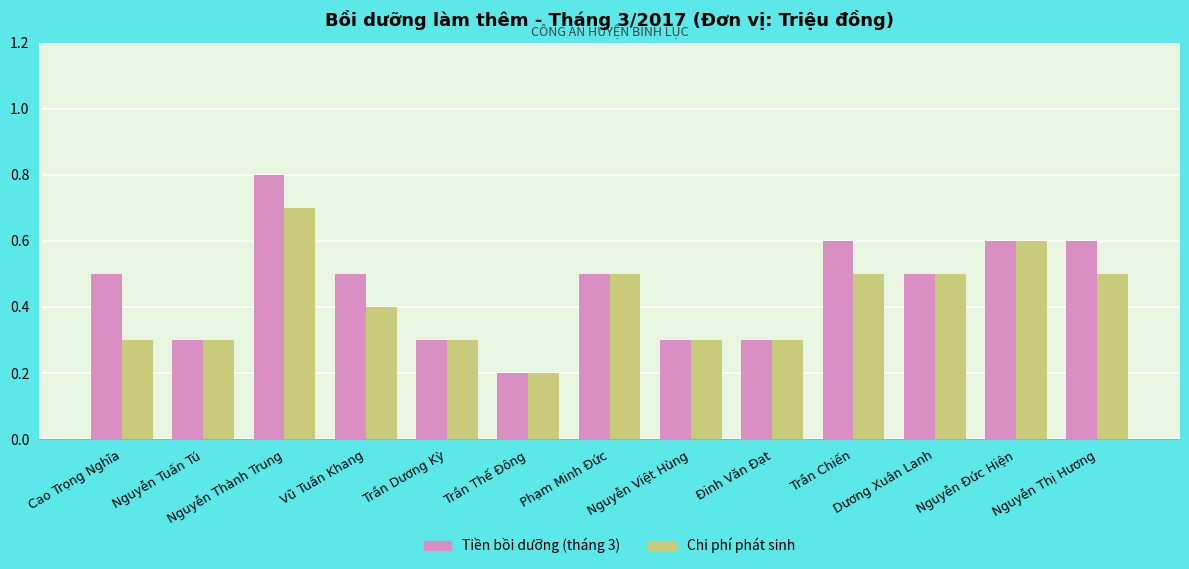

What position from the right is Trần Thế Đông?

8